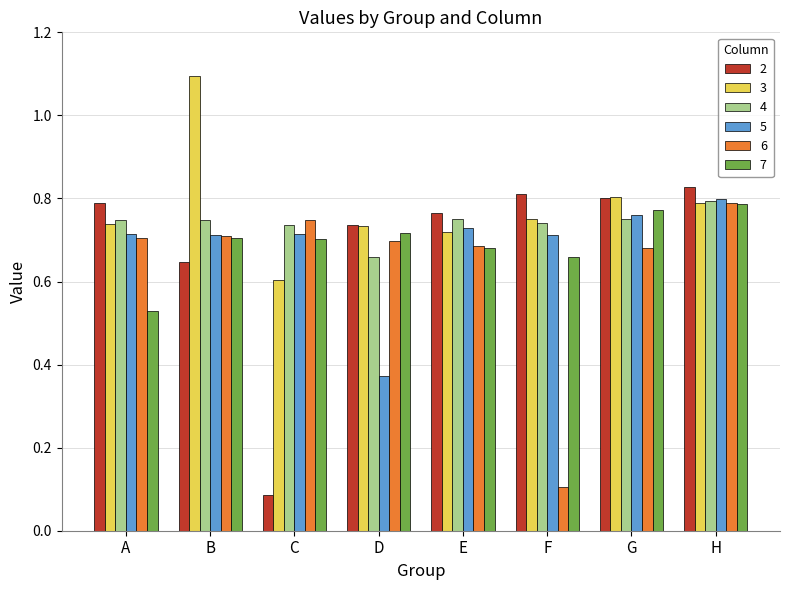

Between B and H, which series saw the biggest shift?

3